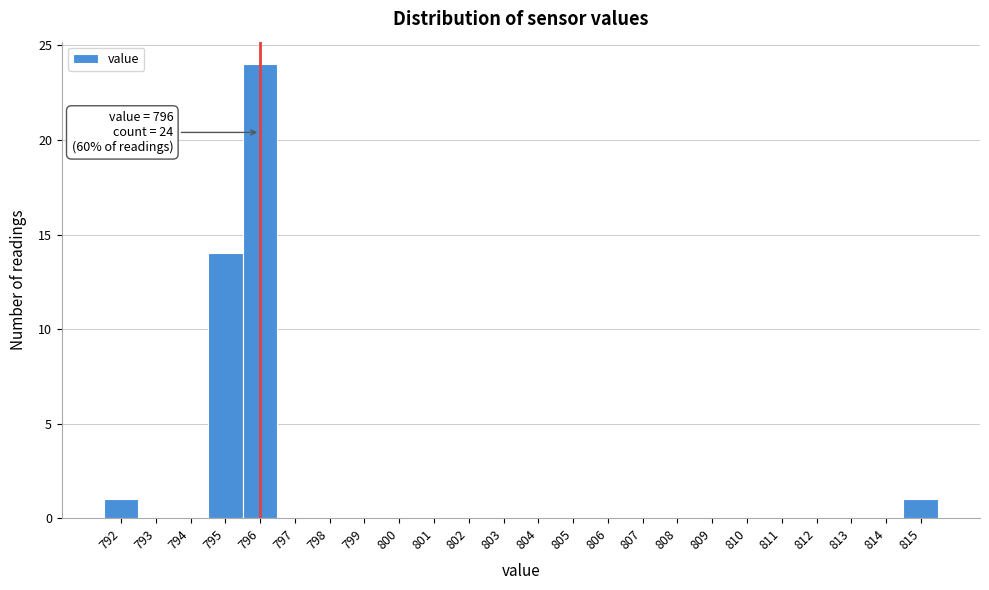

Which range on the x-axis has the tallest bar?

795.5 to 796.5